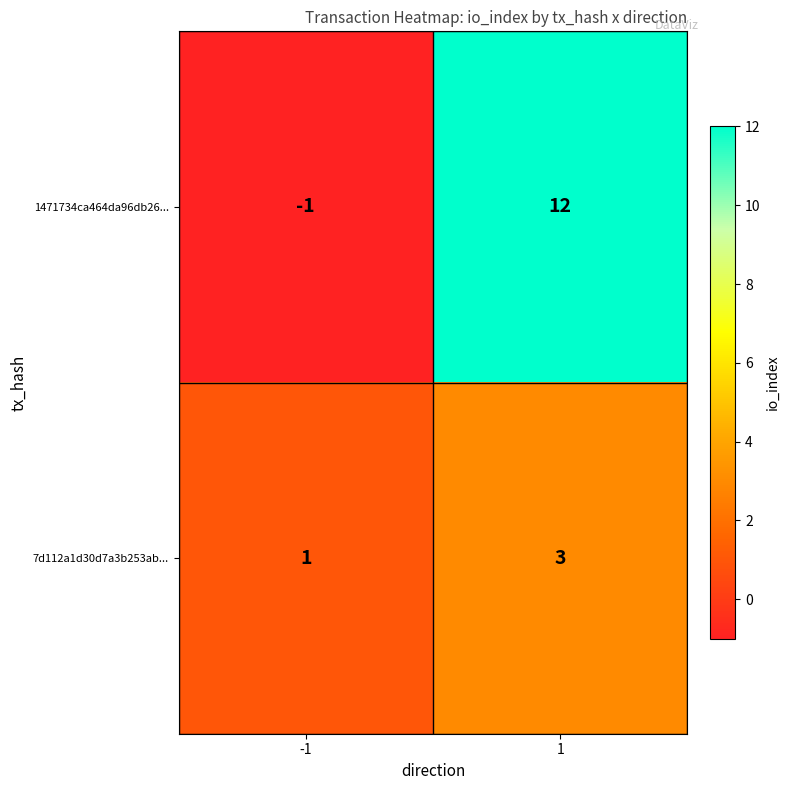

Is it true that 7d112a1d30d7a3b253ab... equals 3 at 1?

True